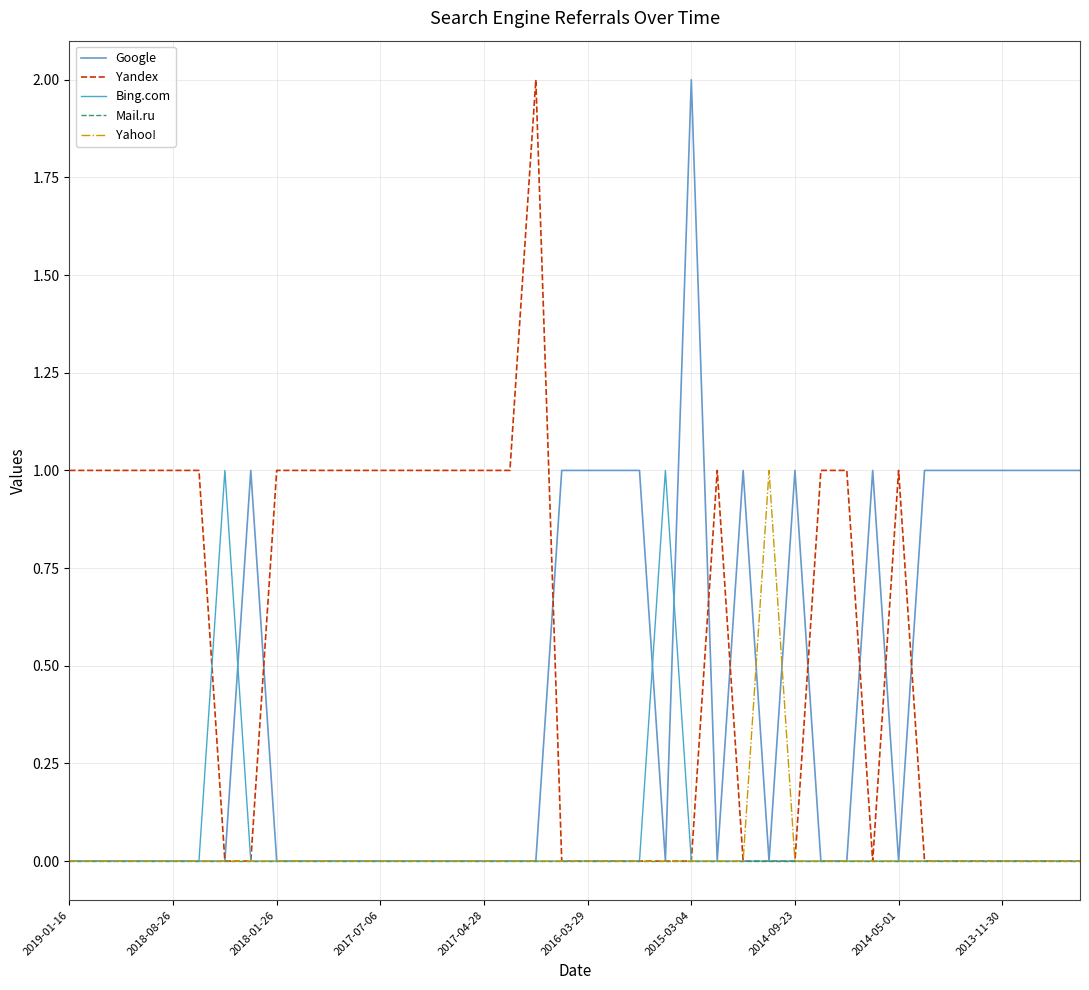

What is the sum of all Google values?

17